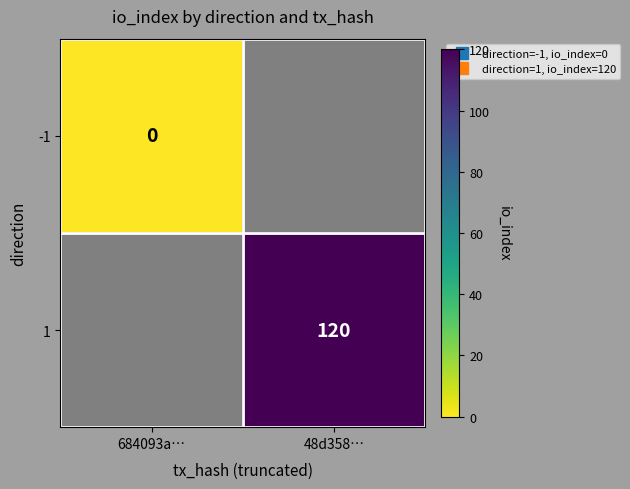

What is the maximum value shown in the chart?

120.0